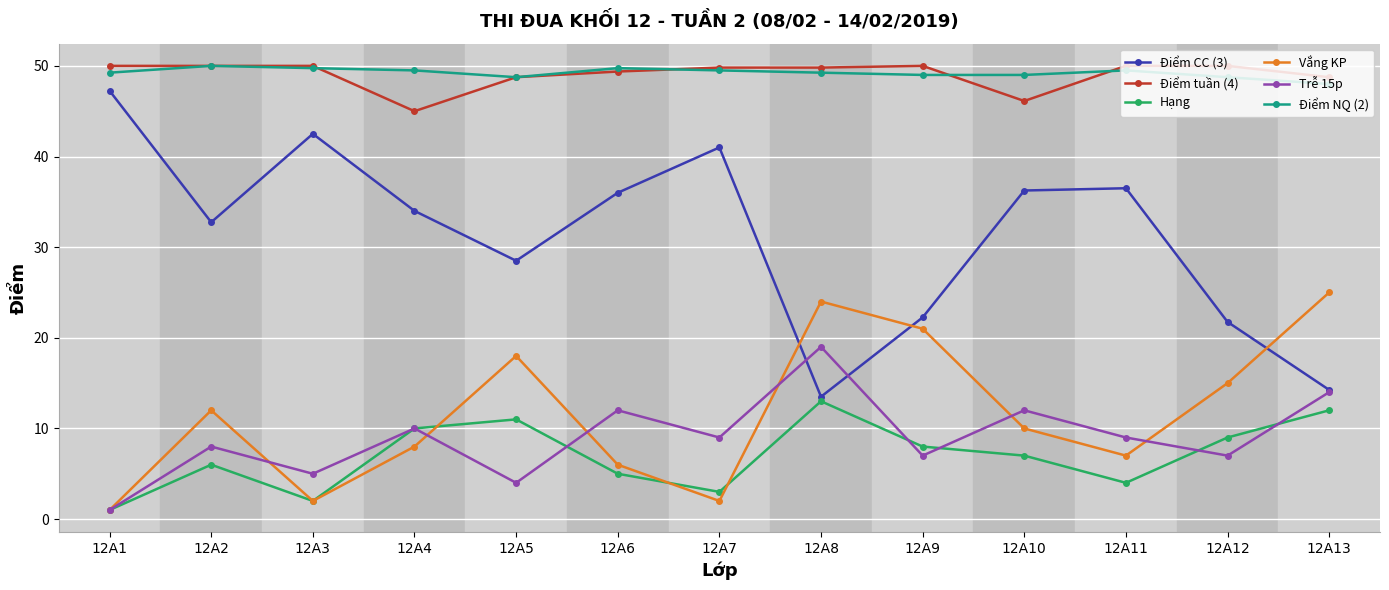

How many lines are shown in the chart?

6